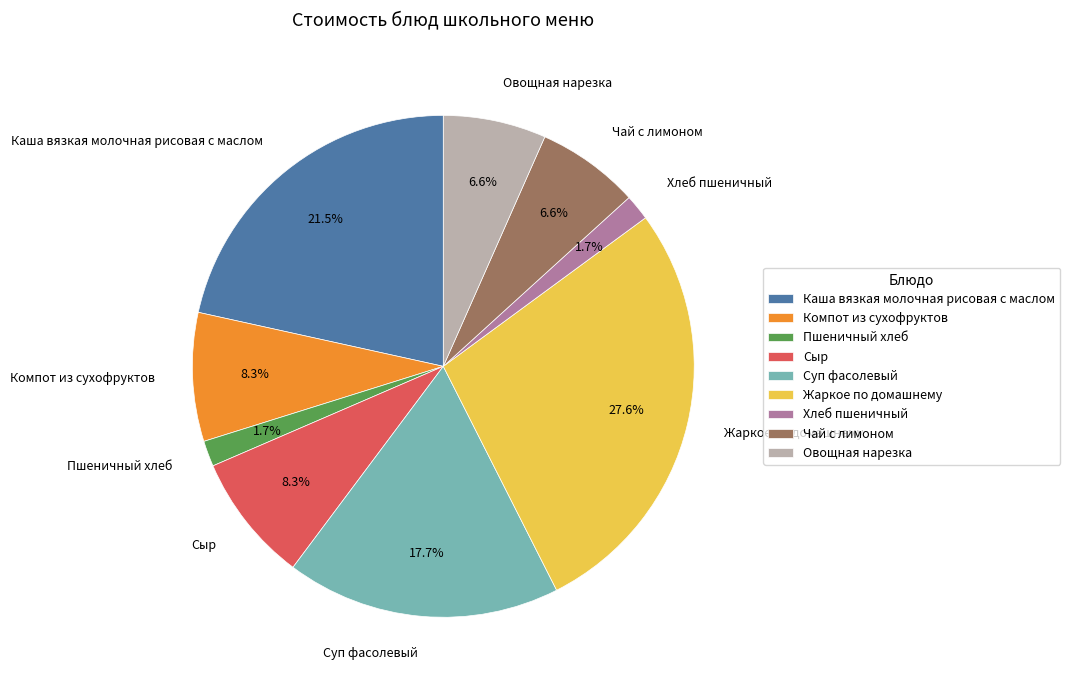

Which has a higher value, Сыр or Каша вязкая молочная рисовая с маслом?

Каша вязкая молочная рисовая с маслом